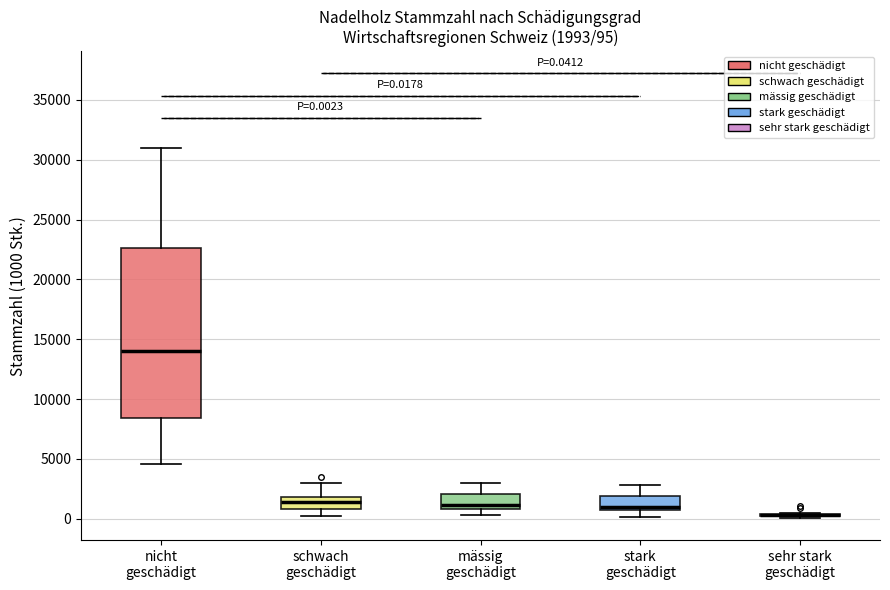

Which box is the tallest, from its lower edge to its upper edge?

nicht geschädigt